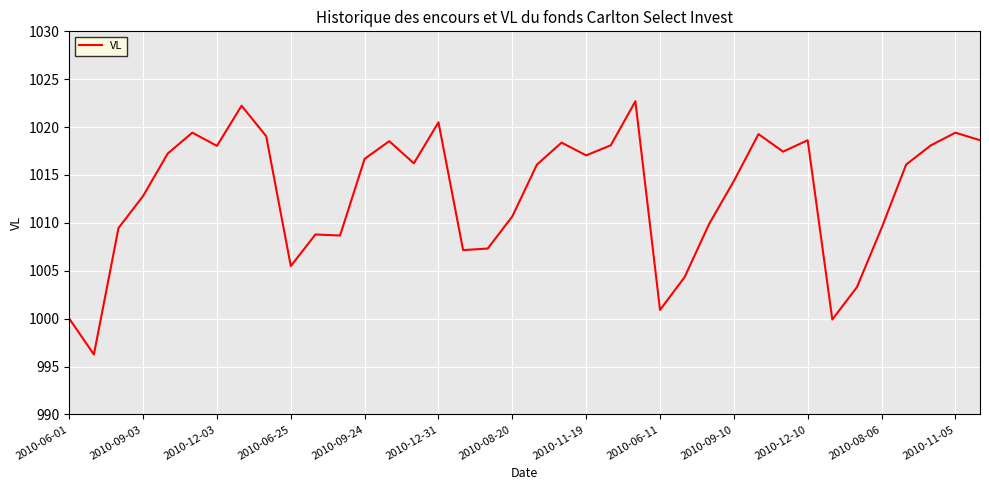

Count the number of categories in the chart.

38